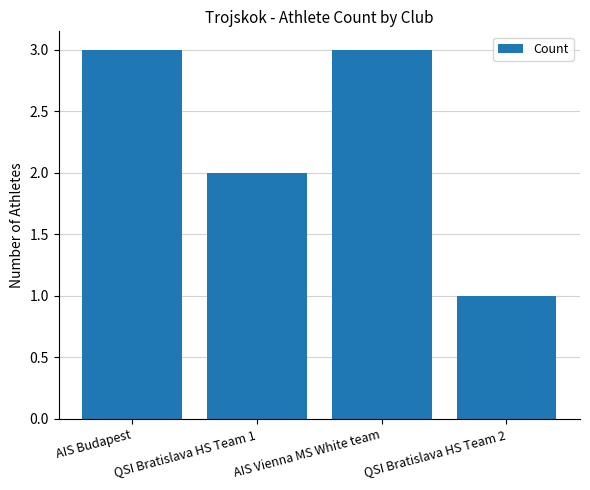

What is the difference between the values at QSI Bratislava HS Team 1 and AIS Budapest?

1